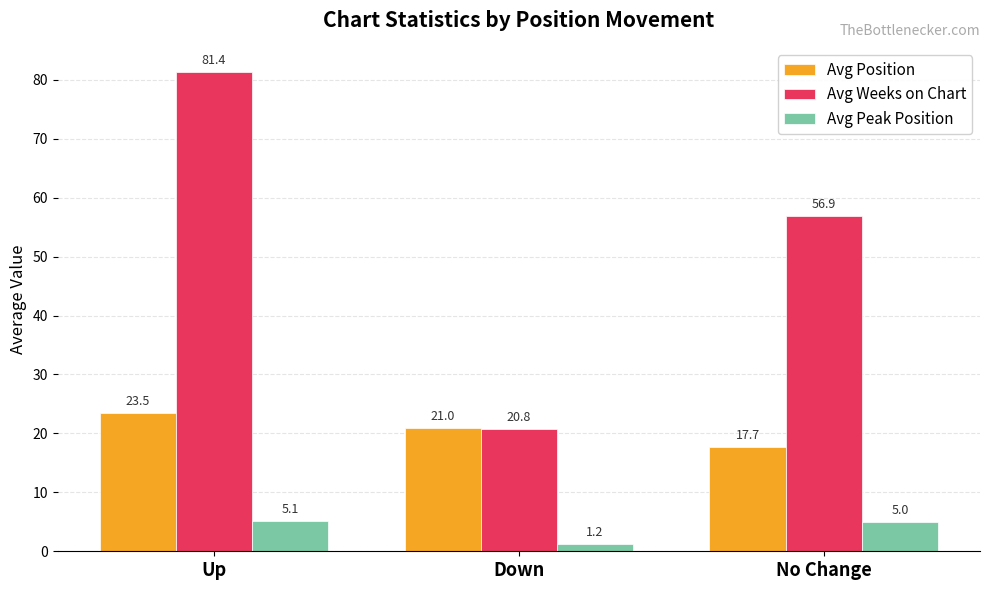

Is it true that Avg Position equals 37.6 at Up?

False